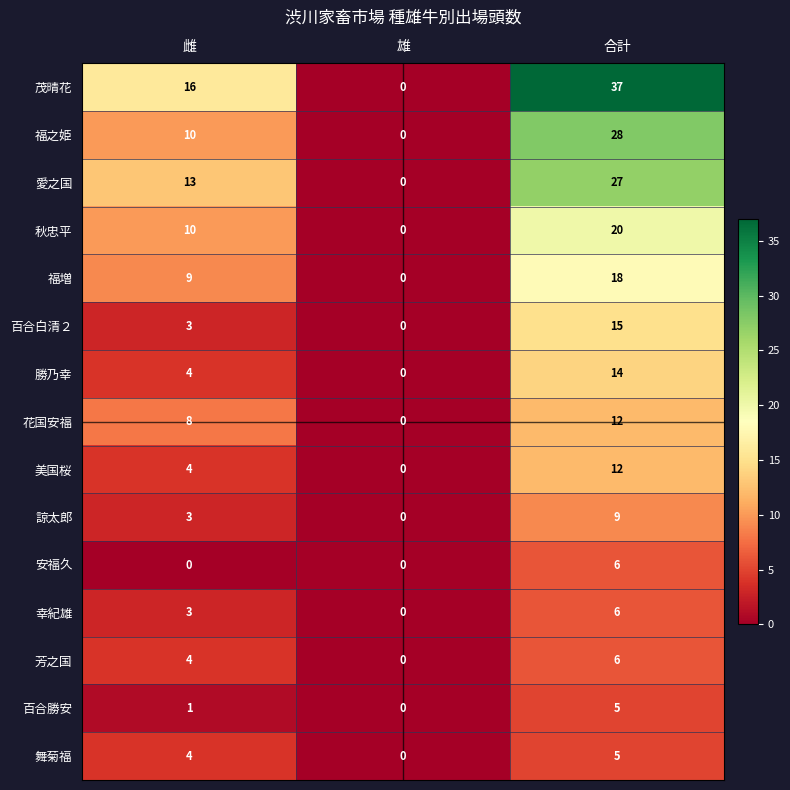

How many distinct data groups are displayed?

15